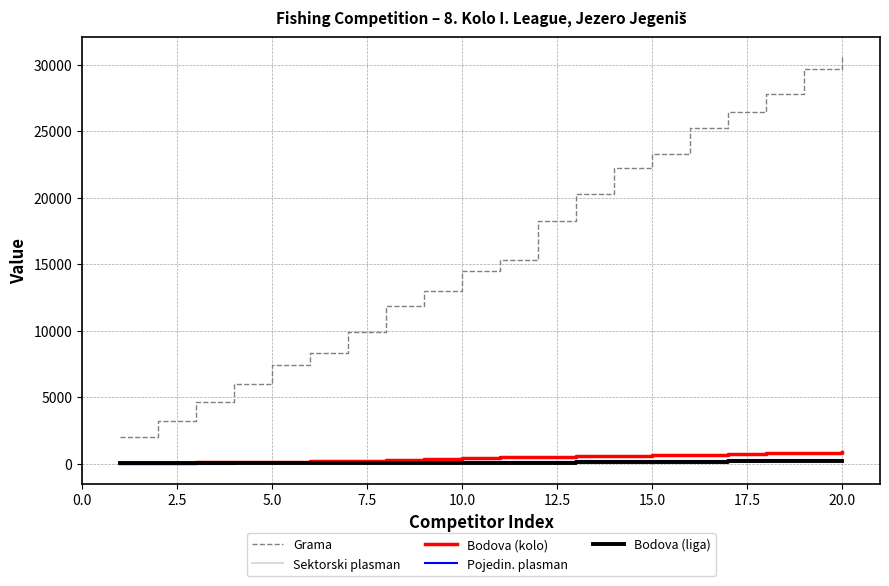

What is the minimum value shown in the chart?

3.5